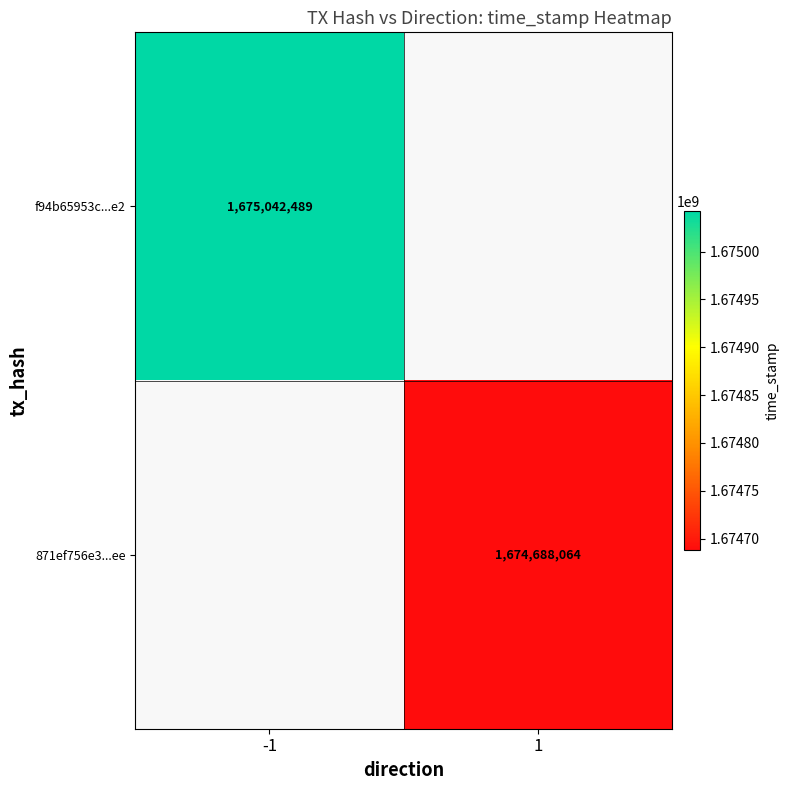

At how many categories does at least one series exceed 1674756873?

1